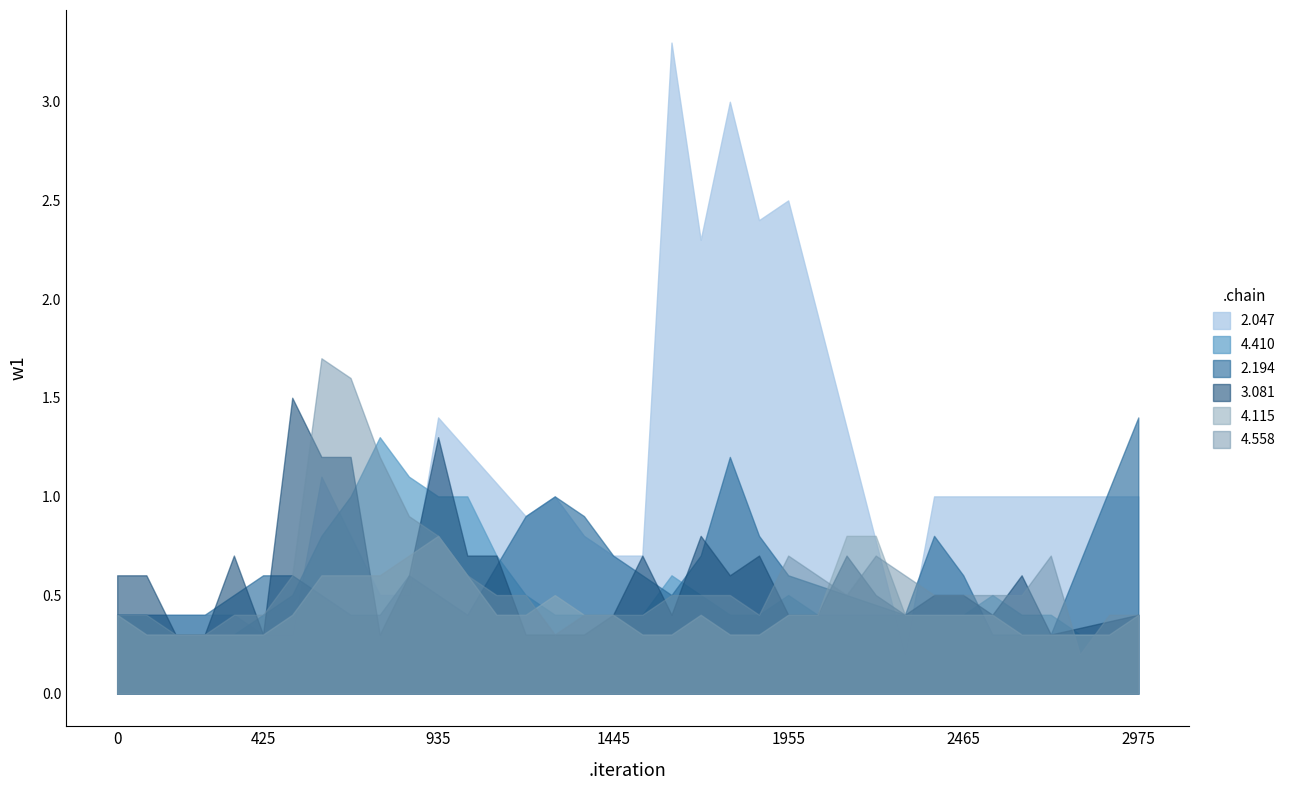

How many times do 3.081 and 4.410 cross each other?

12